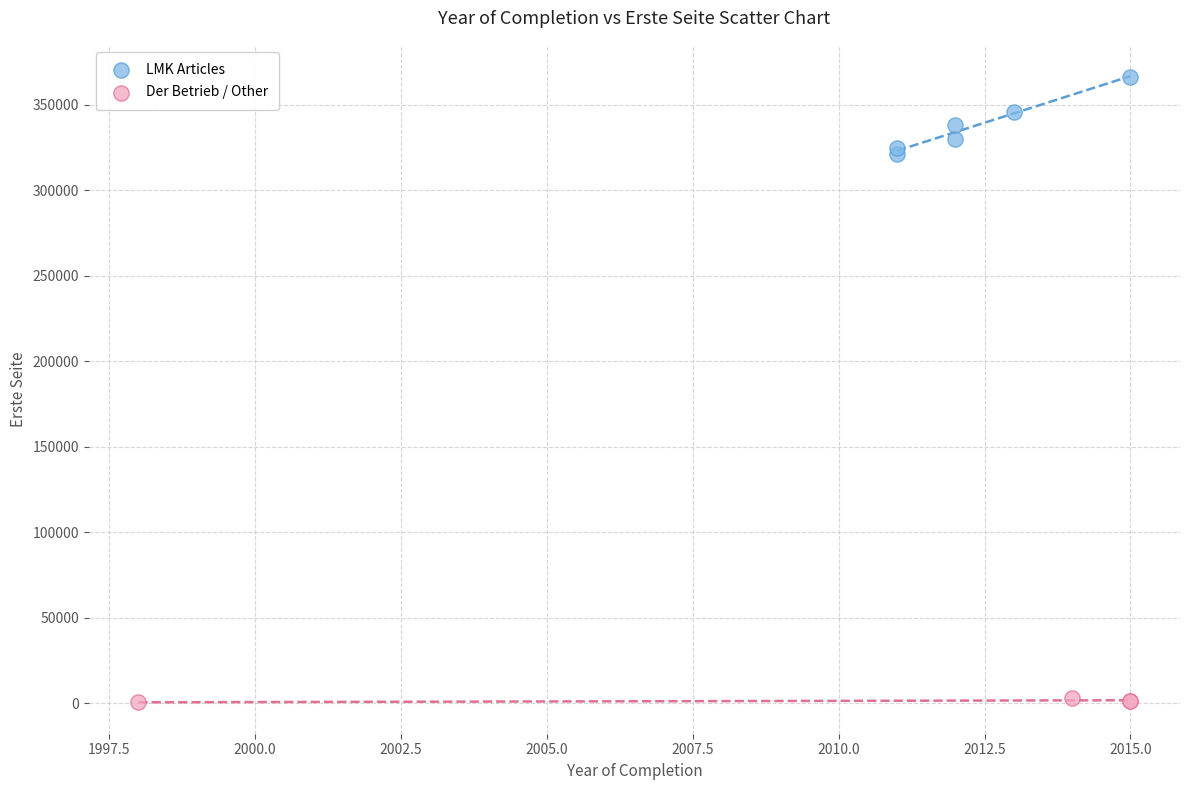

Which series contains the highest Y value?

LMK Articles